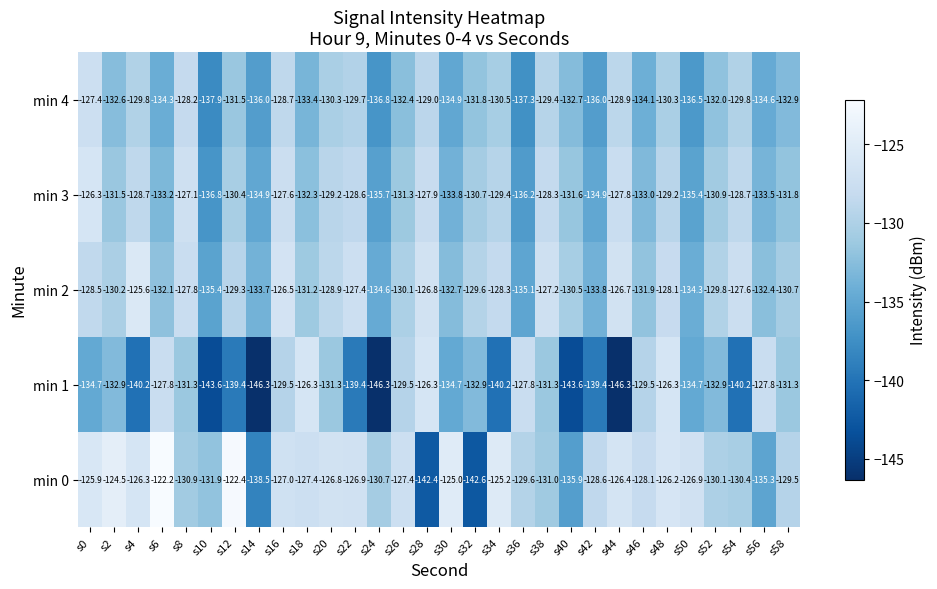

Read the min 0 value at s14.

-138.5